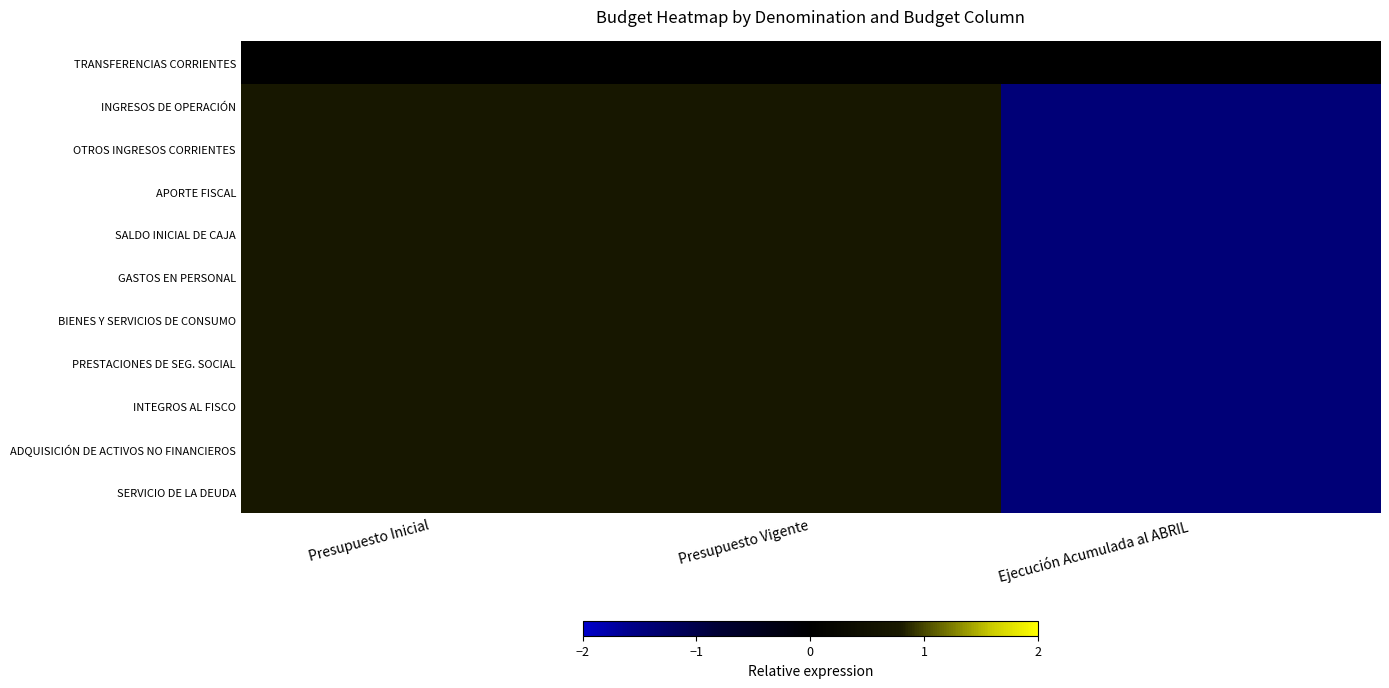

At how many categories does at least one series exceed -1?

3